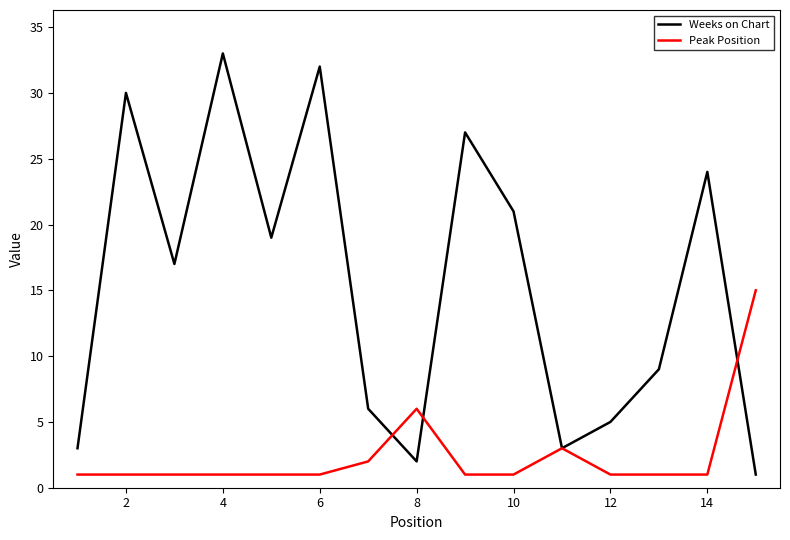

List the series in order of their overall mean, lowest first.

Peak Position, Weeks on Chart